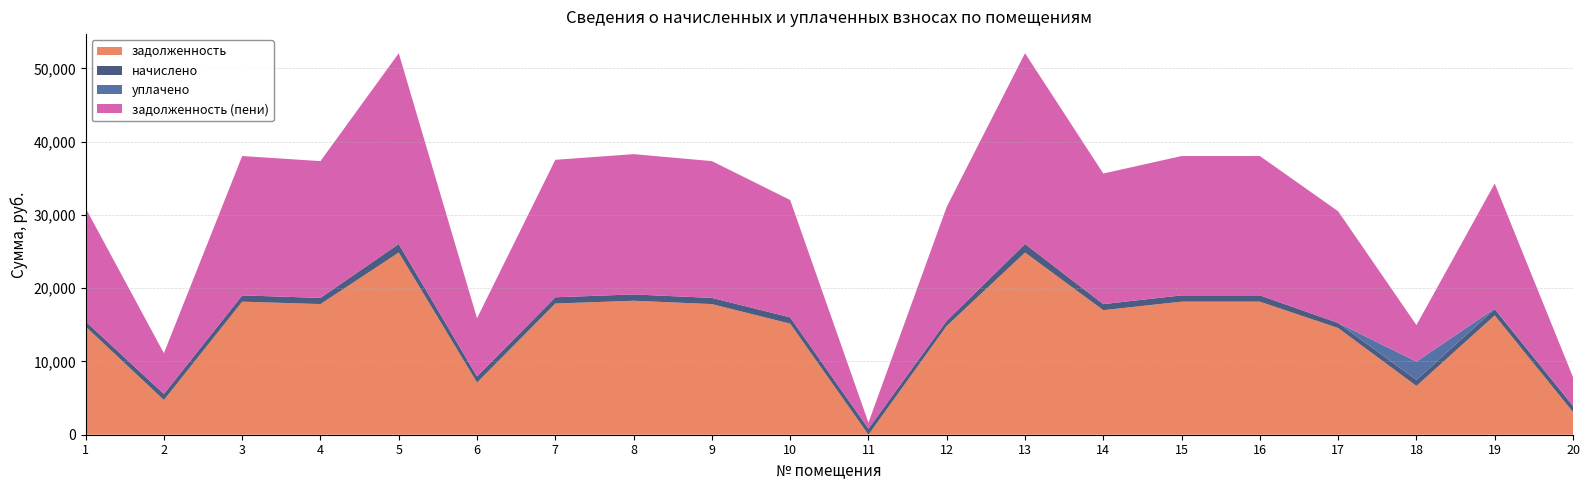

Reading right to left, extract all data points from this chart.

задолженность: 3090.1	16285.2	6657.2	14561.4	18160.5	18160.5	16998.6	24862.2	14851.0	0.0	15160.5	17829.7	18284.6	17902.7	7124.6	24862.2	17829.7	18160.5	4738.4	14768.4
начислено: 840.5	856.0	824.9	686.4	856.0	856.0	824.9	1172.0	700.0	824.9	856.0	840.5	861.9	856.0	824.9	1172.0	840.5	856.0	824.9	696.1
уплачено: 0.0	75.9	2500.0	0.0	0.0	0.0	0.0	0.0	0.0	0.0	0.0	0.0	0.0	0.0	0.0	0.0	0.0	0.0	0.0	0.0
задолженность (пени): 3930.6	17065.4	4982.0	15247.8	19016.5	19016.5	17823.5	26034.2	15551.1	824.9	16016.5	18670.1	19146.5	18758.8	7949.5	26034.2	18670.1	19016.5	5563.3	15464.5